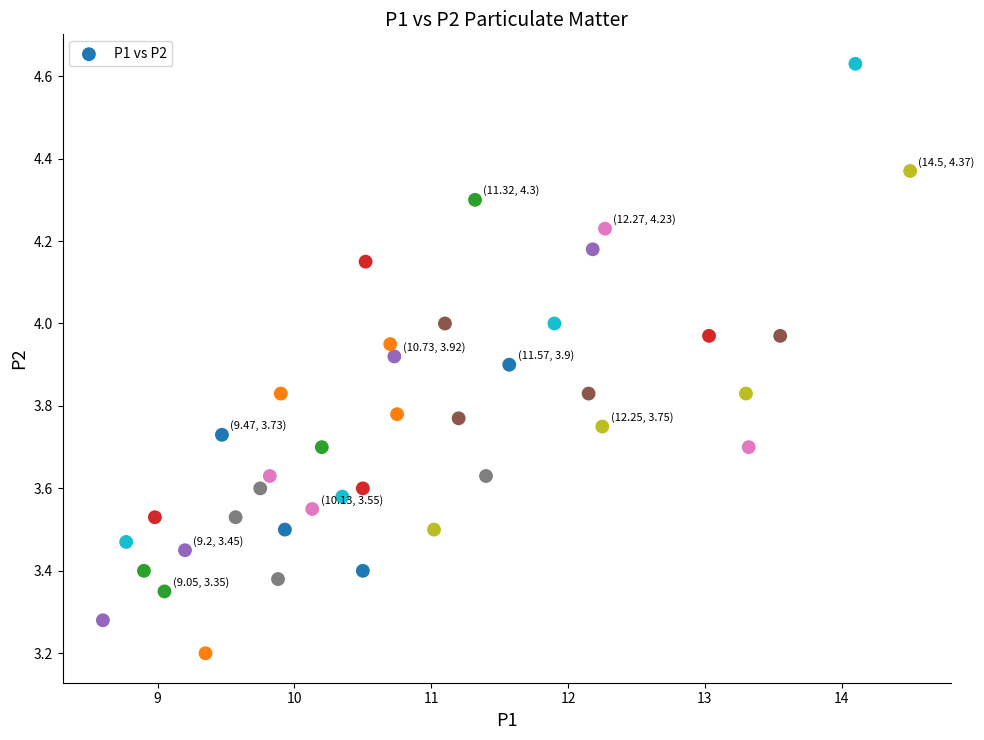

What Y value in the scatter plot is closest to 3?

3.2